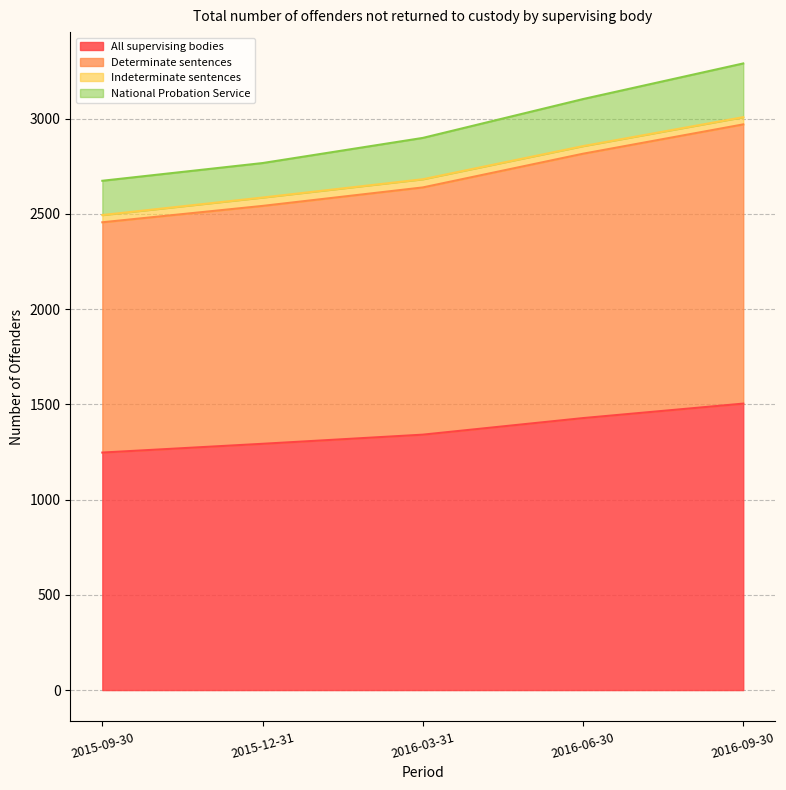

What position from the left is 2016-03-31?

3